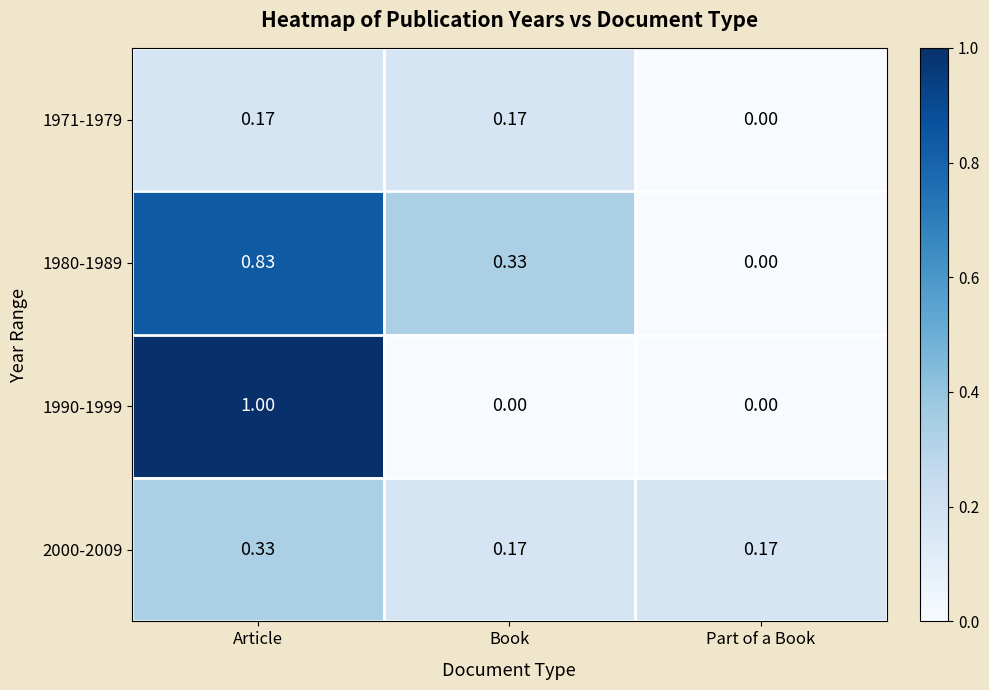

At which category is the sum across all series the highest?

Article